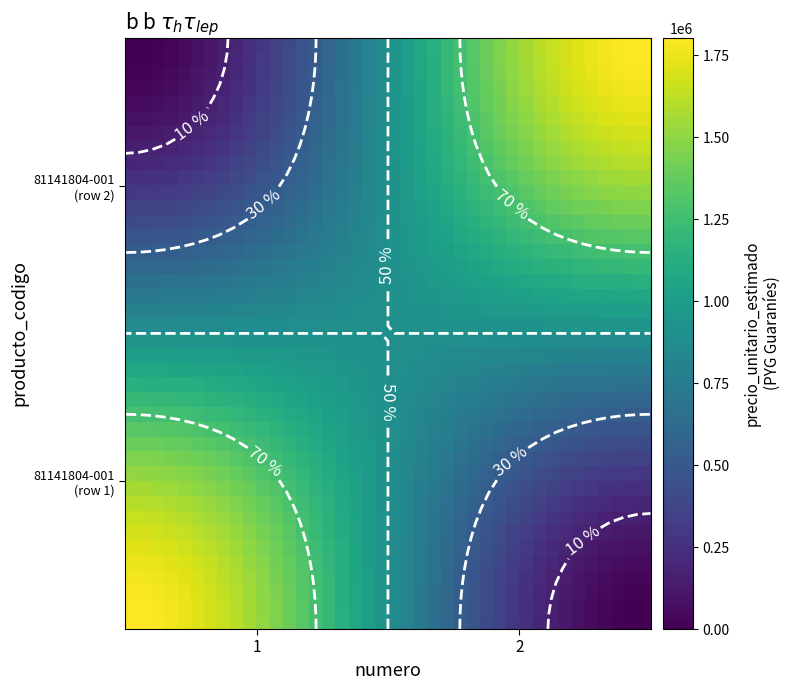

What is the maximum value shown in the chart?

1803999.0